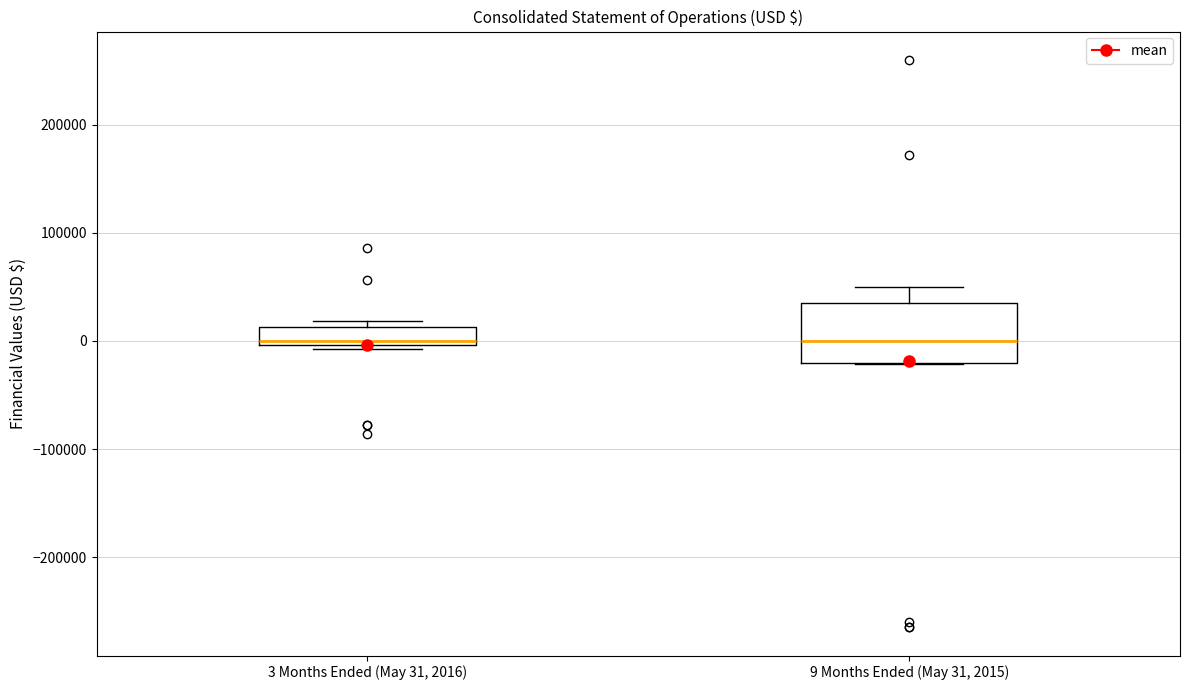

Where is the lower edge of the box for 3 Months Ended (May 31, 2016) on the y-axis? The values are not printed on the chart, so give them approximately, as read against the axis.

0